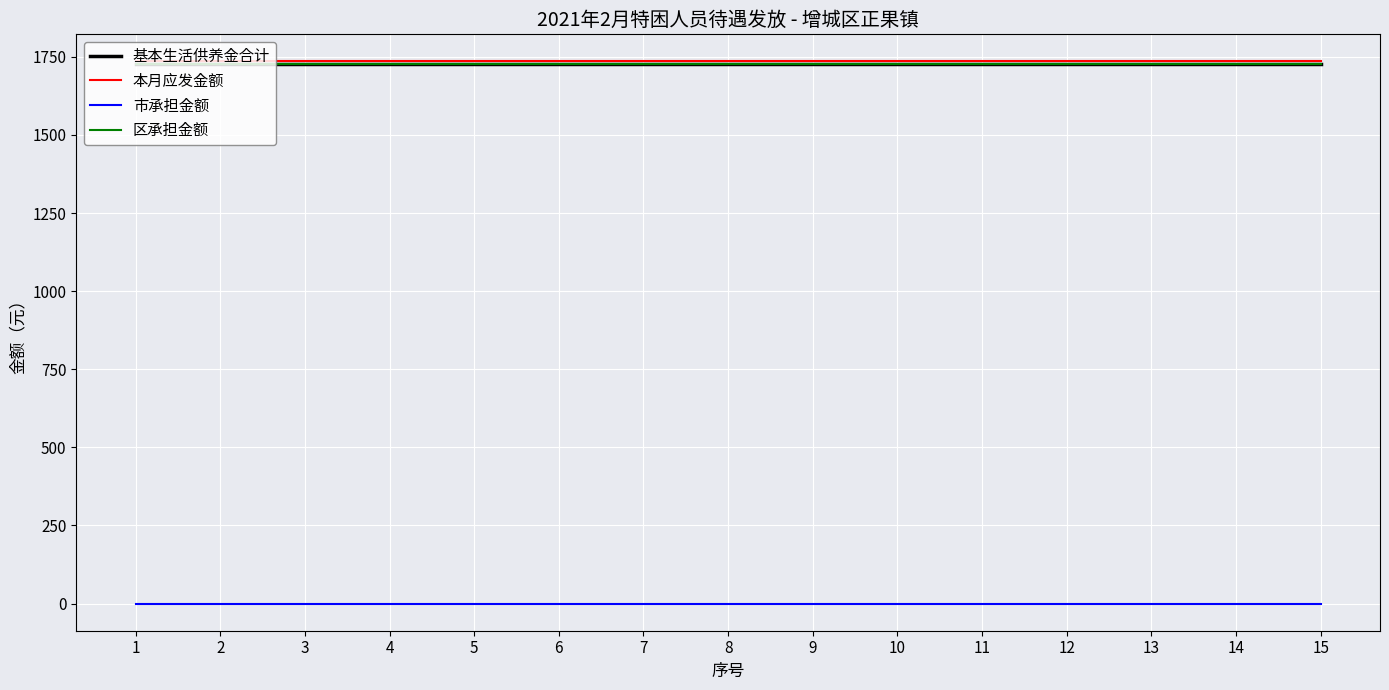

What is the value of the 区承担金额 point at the 13th from the left?

1728